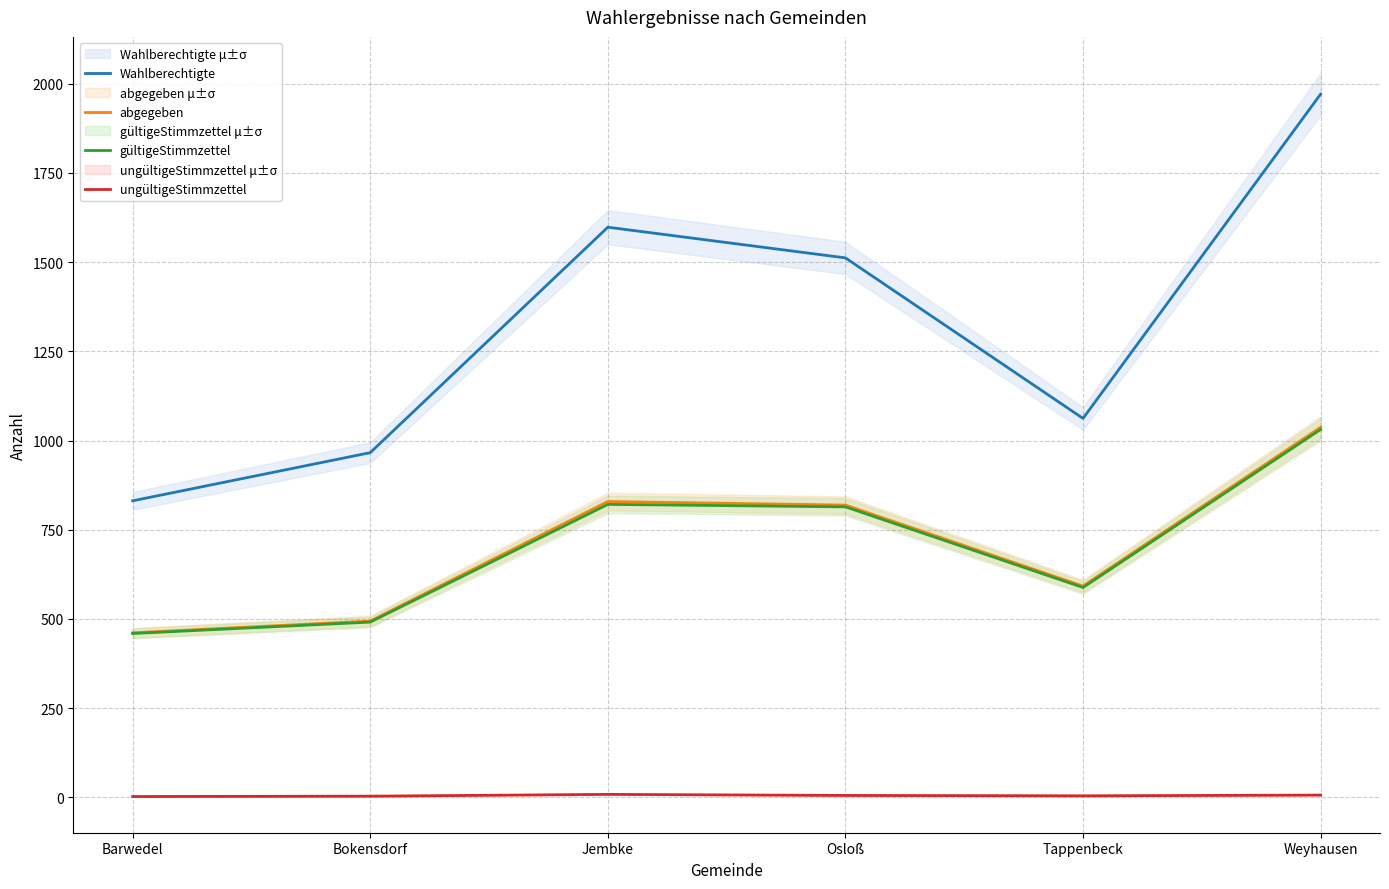

True or false: ungültigeStimmzettel has a value of 4 at Tappenbeck.

True